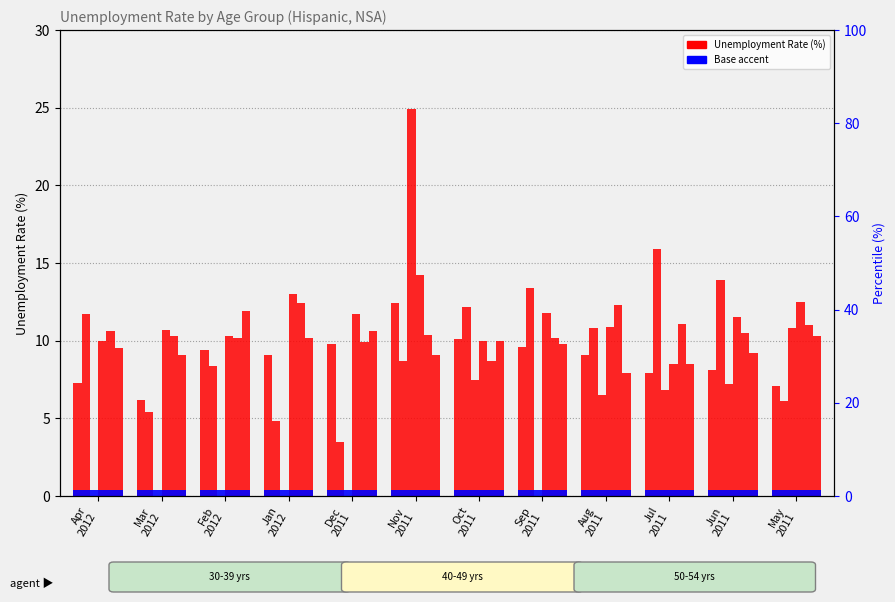

What is the value of the 50-54 yrs (LNU04035200) bar at the 8th from the left?

9.6